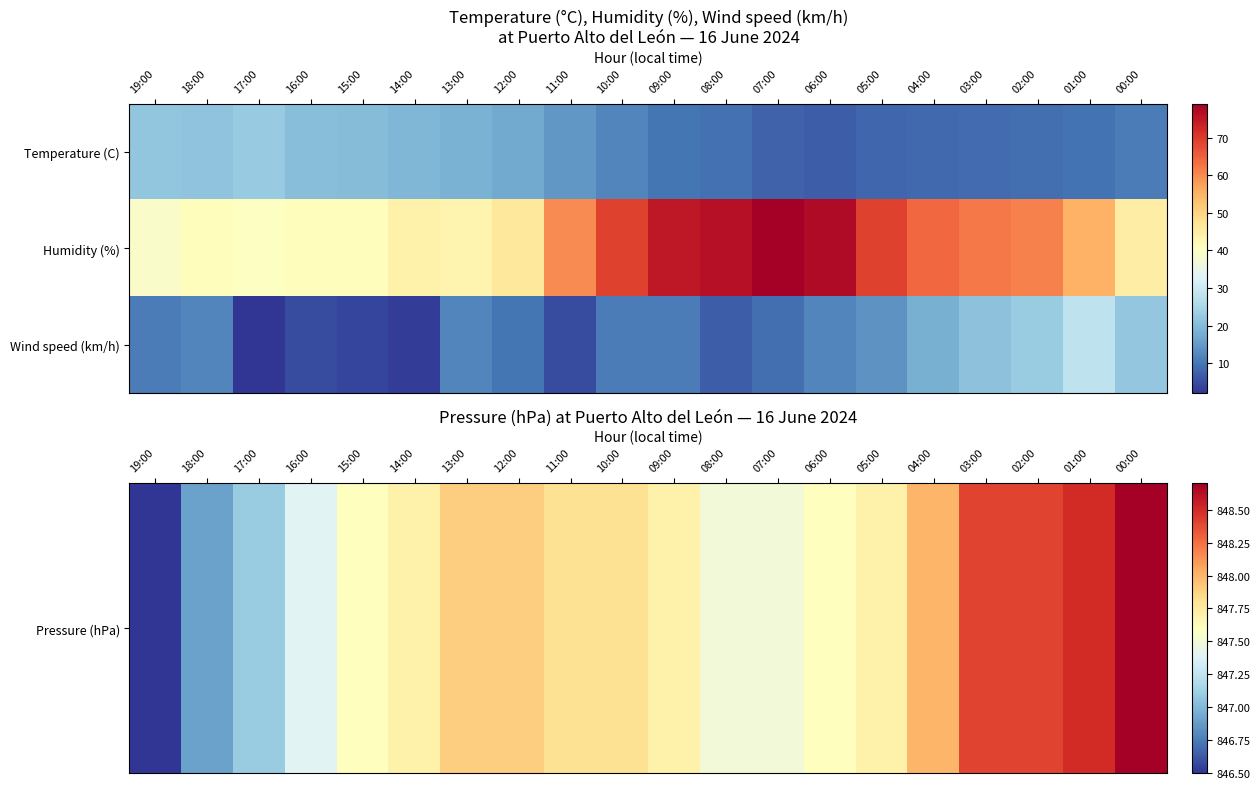

What is the difference between the highest and lowest values at 12:00?

837.9